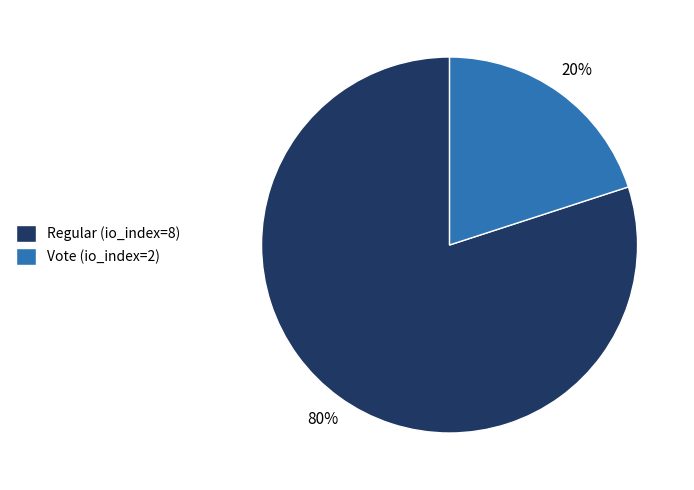

Which slice is the smallest?

Vote (io_index=2)